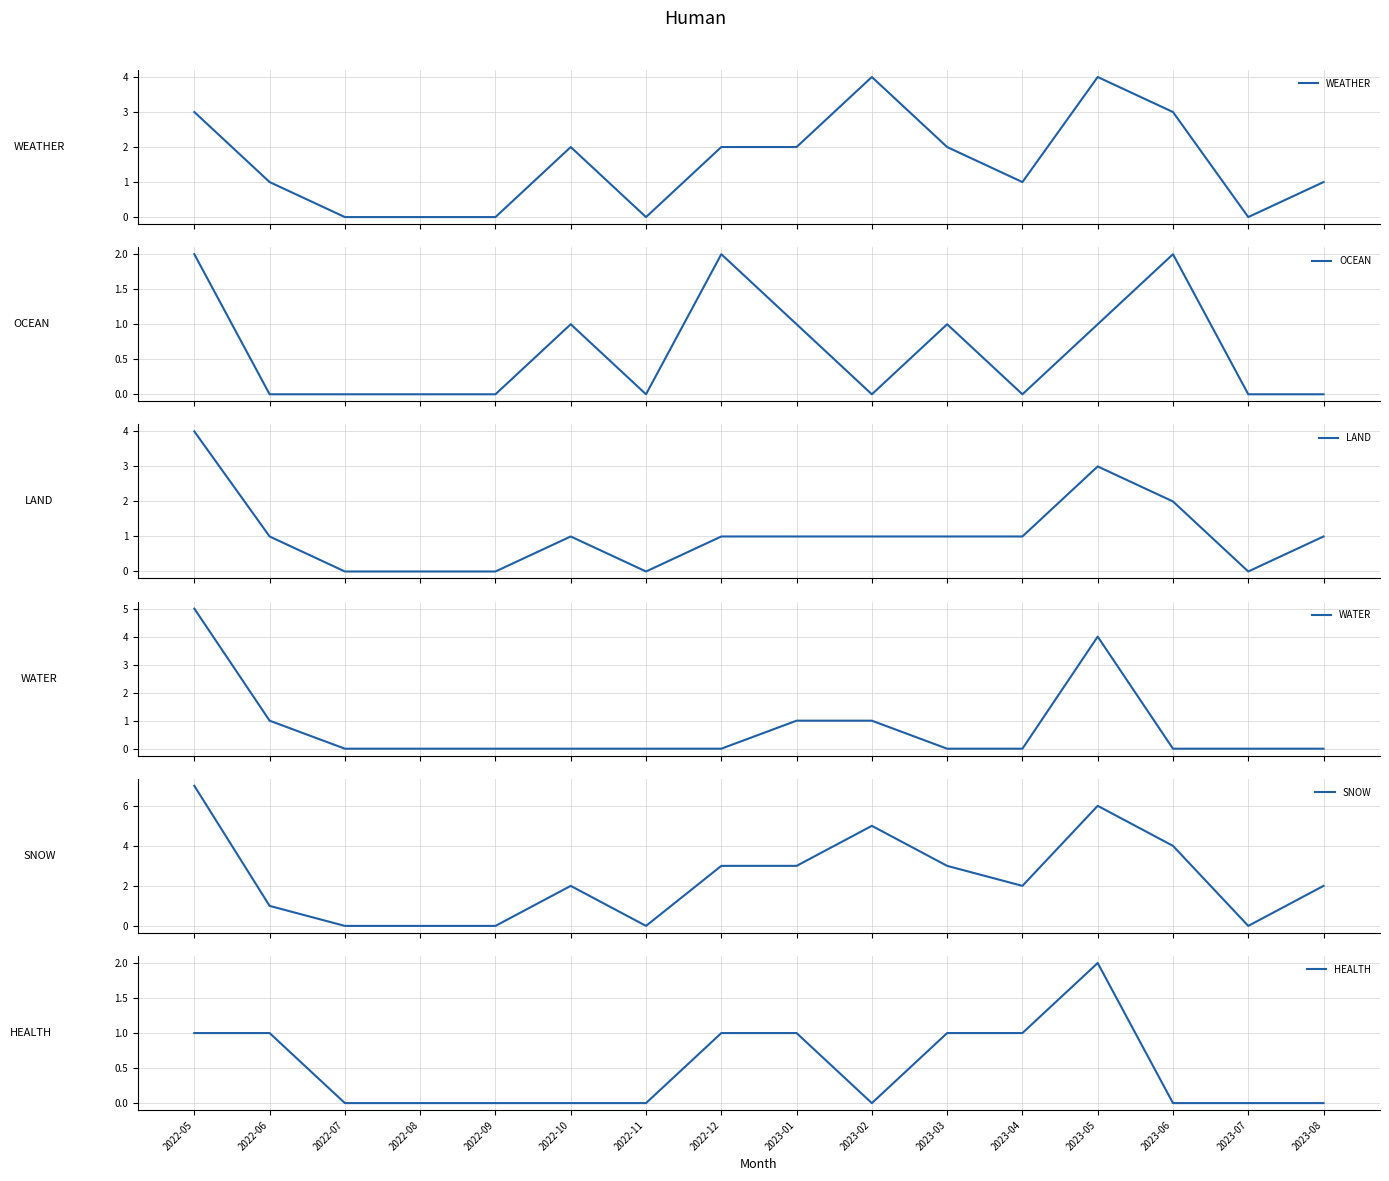

What is the sum of all WATER values?

12